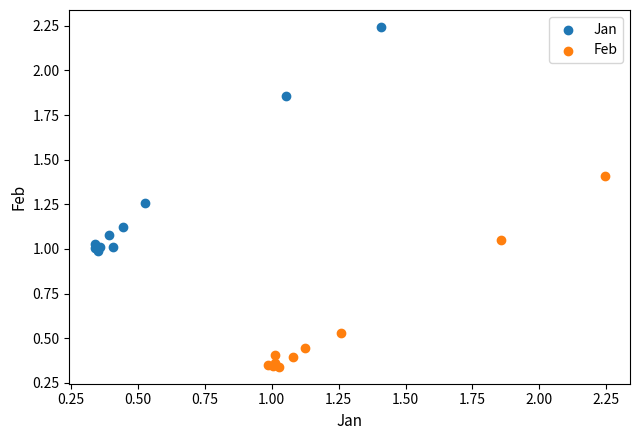

Which series has the widest spread of Y values?

Jan